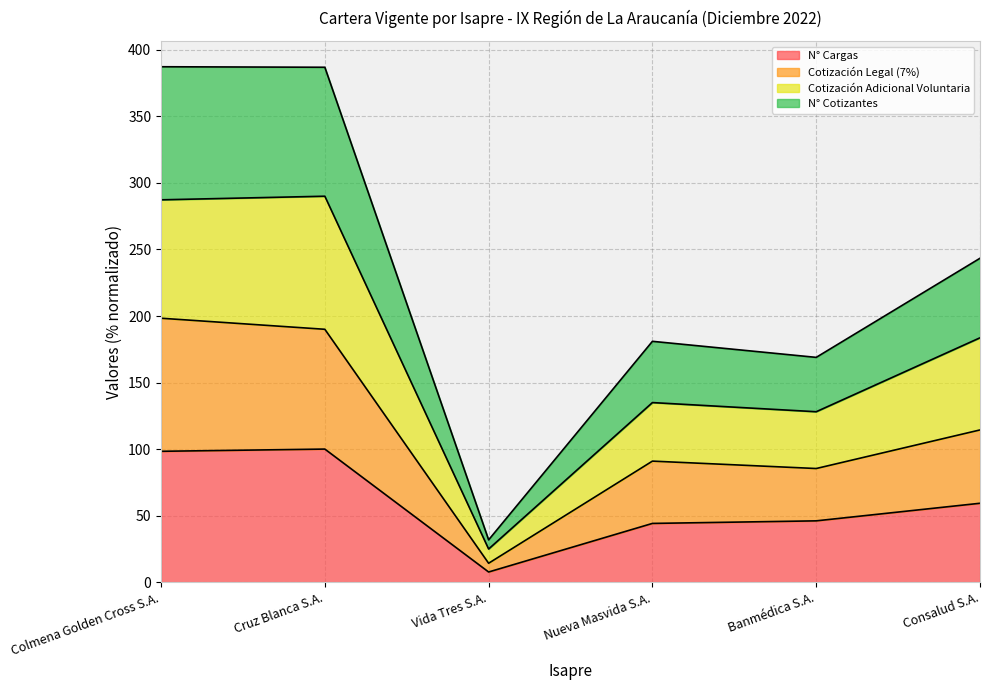

What is the total value across all series at Consalud S.A.?

243.4